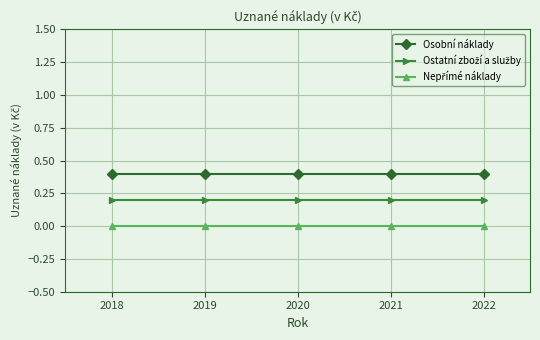

True or false: Osobní náklady has a value of 0.1 at 2022.

False